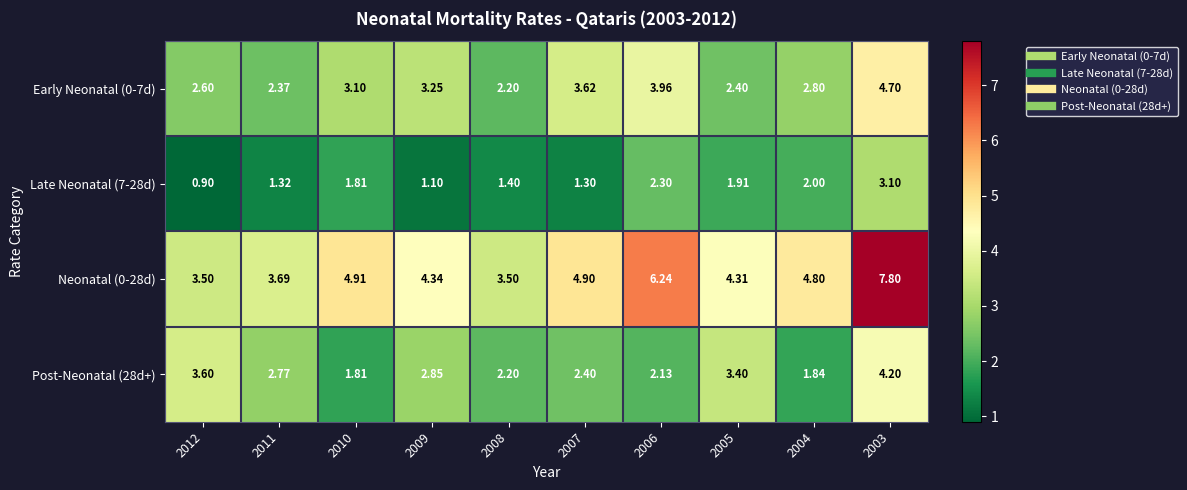

How many distinct data groups are displayed?

4